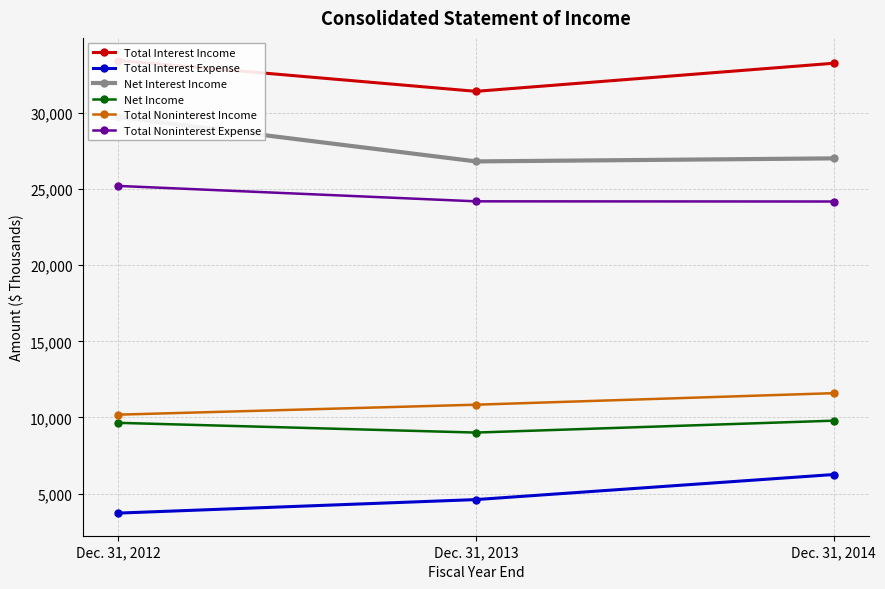

What is the sum of the Total Noninterest Income values at Dec. 31, 2014 and Dec. 31, 2013?

22434